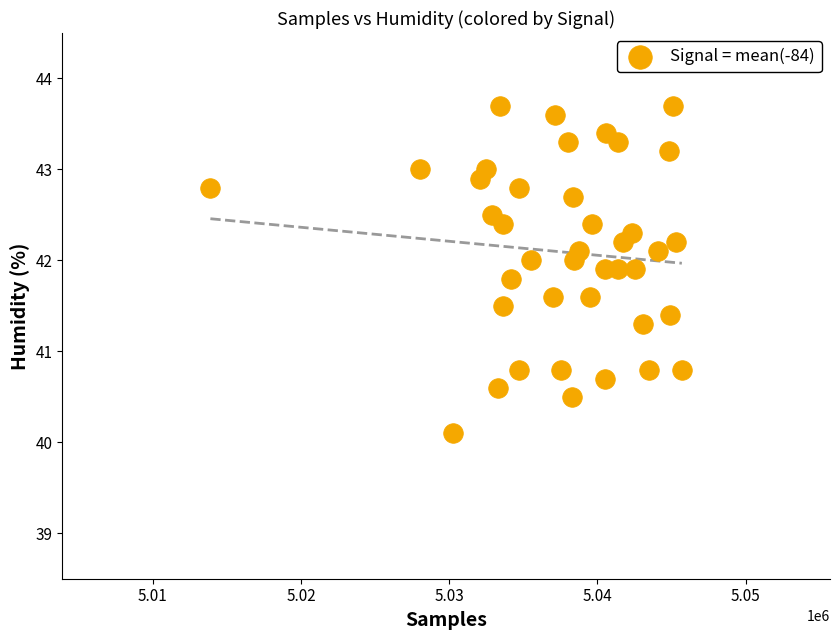

What is the range of X values (max minus min)?

31824.0